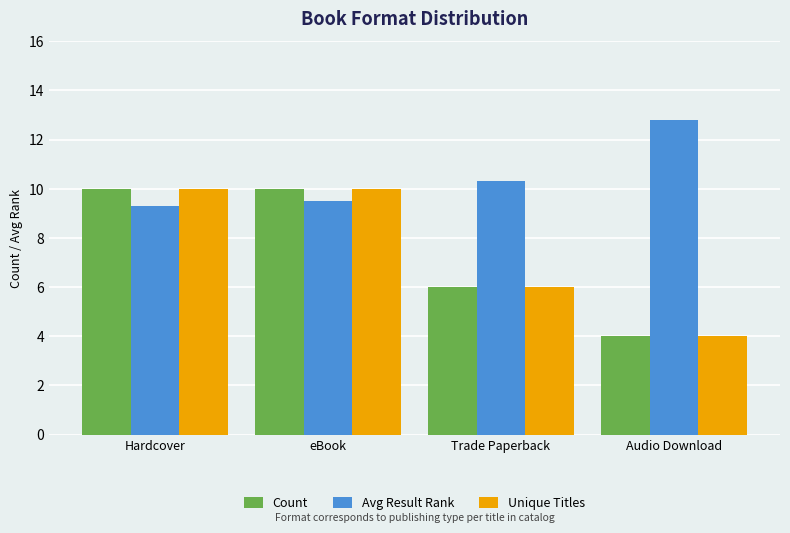

What is the maximum value for Unique Titles?

10.0